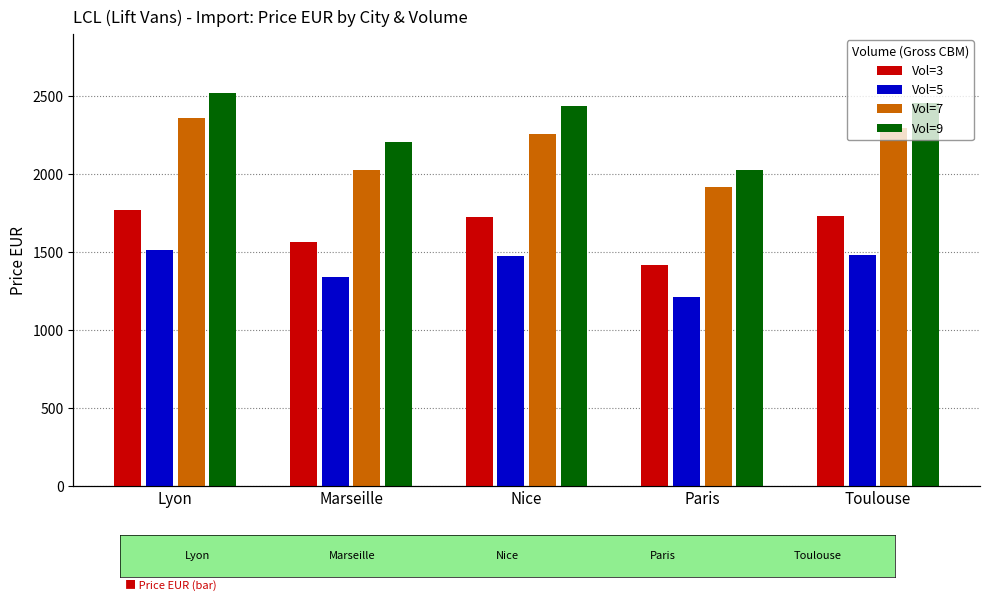

What is the label of the 3rd bar from the right?

Nice